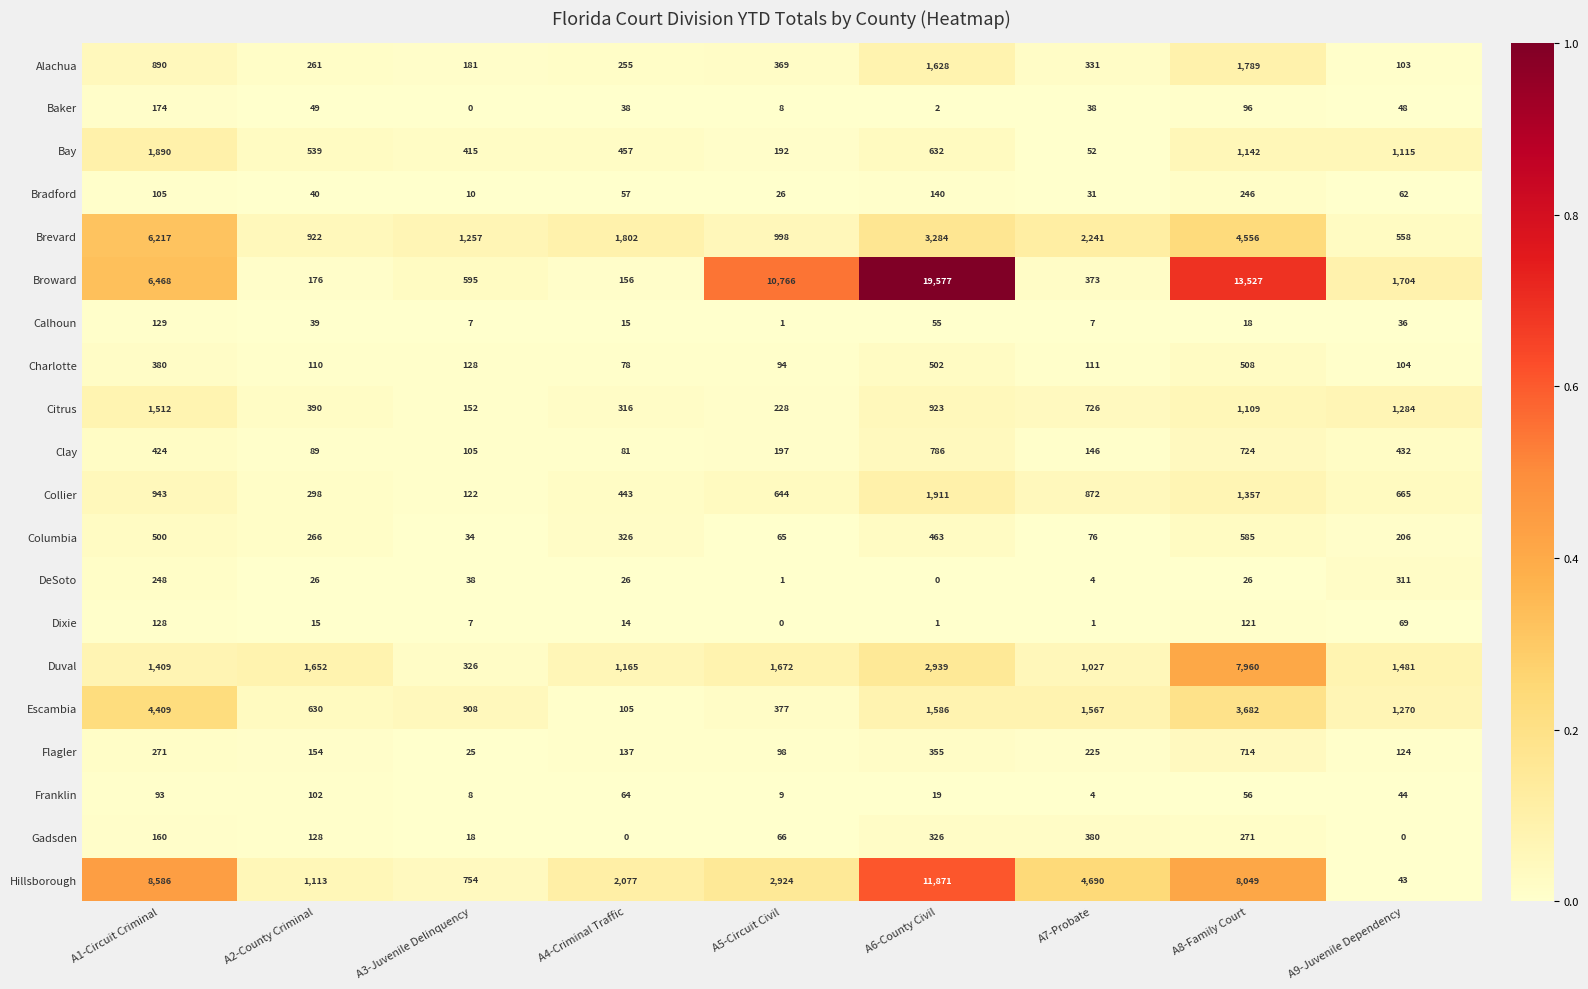

Is it true that Columbia equals 65 at A5-Circuit Civil?

True